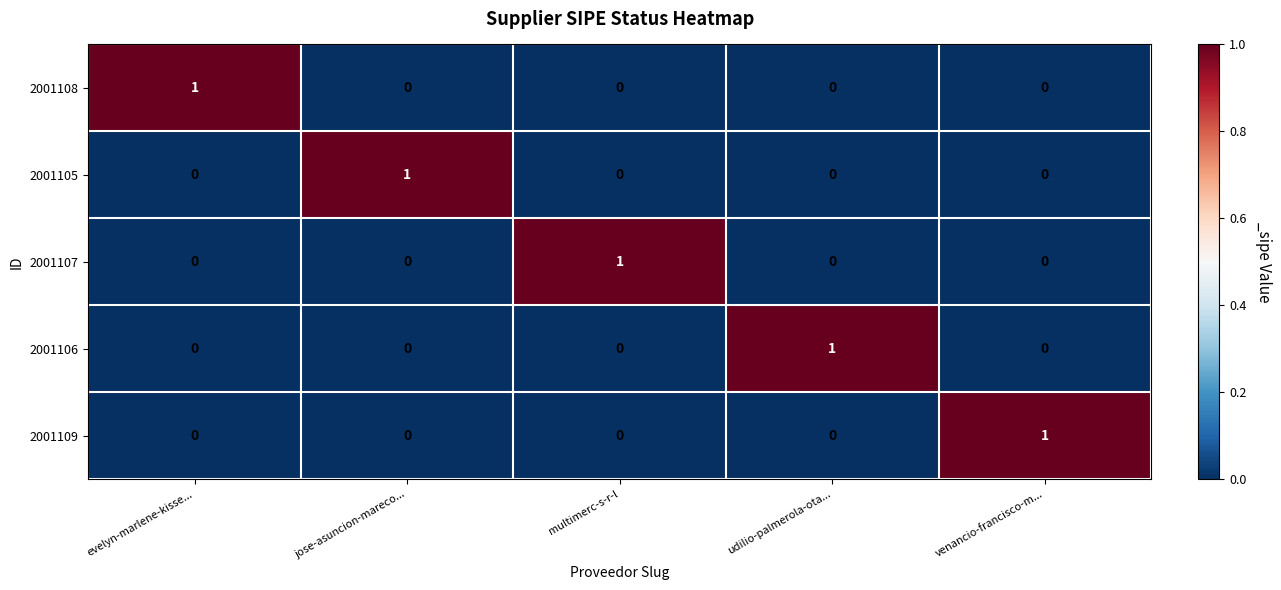

Count the 2001106 values in the range 0 to 1.

5